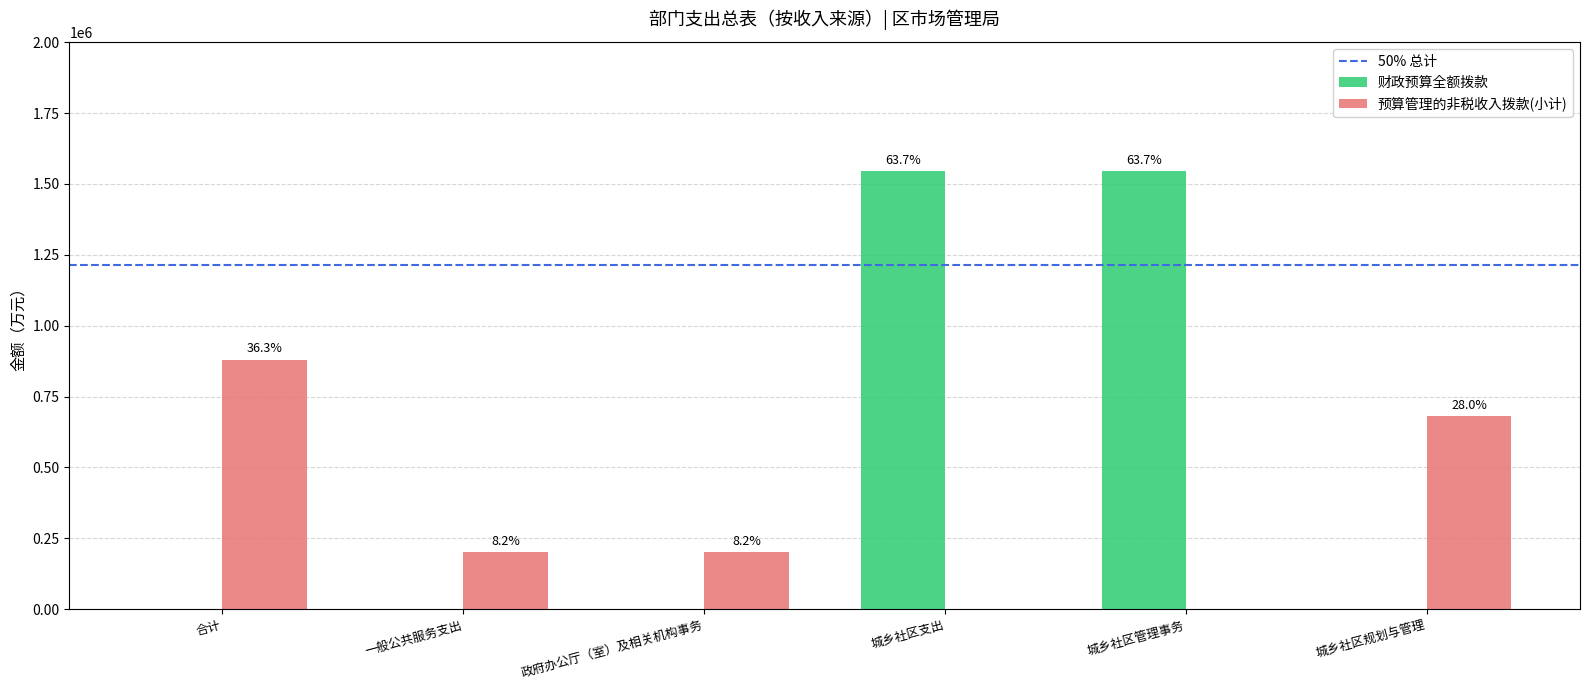

How many groups of bars are there?

6